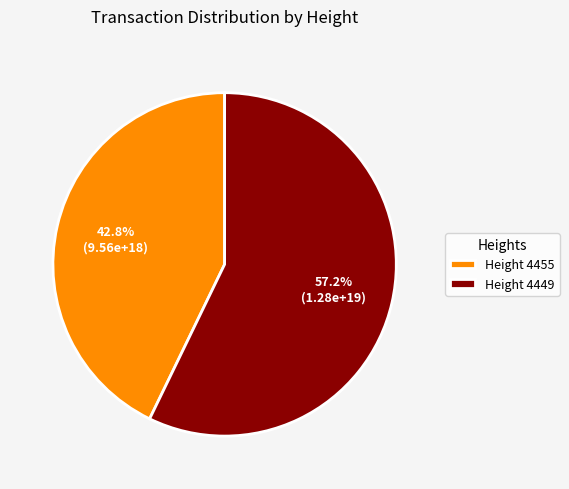

How many slices are in this pie chart?

2